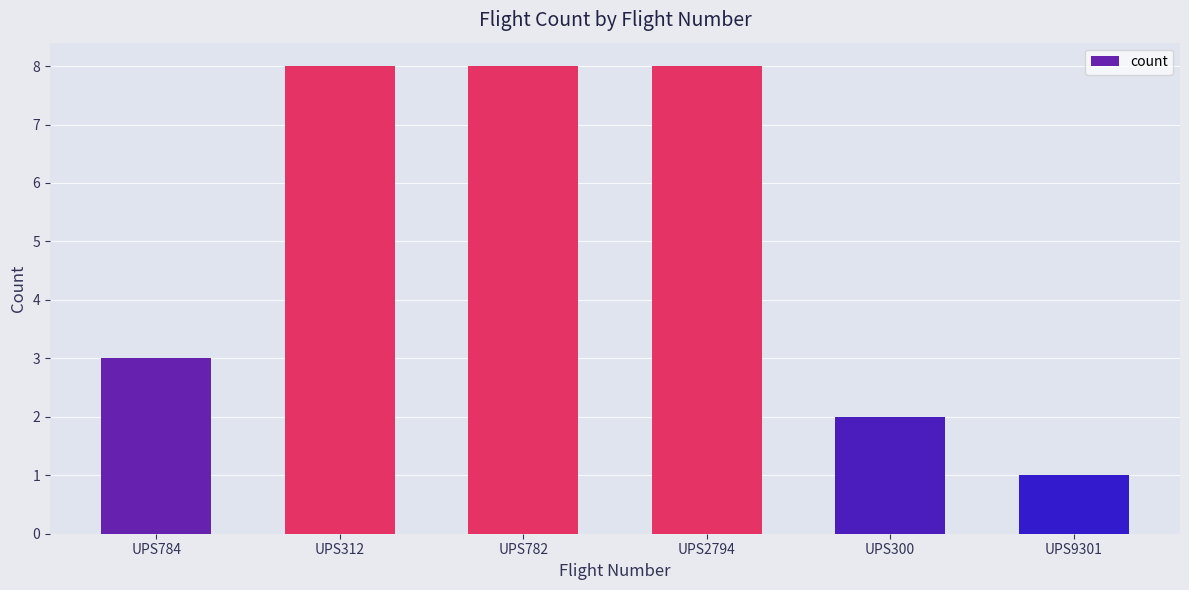

Count the values in the range 2 to 8.

5